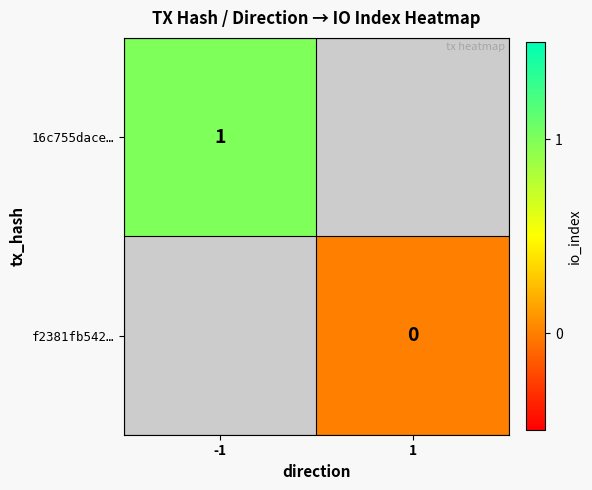

At how many categories does at least one series exceed 0?

1